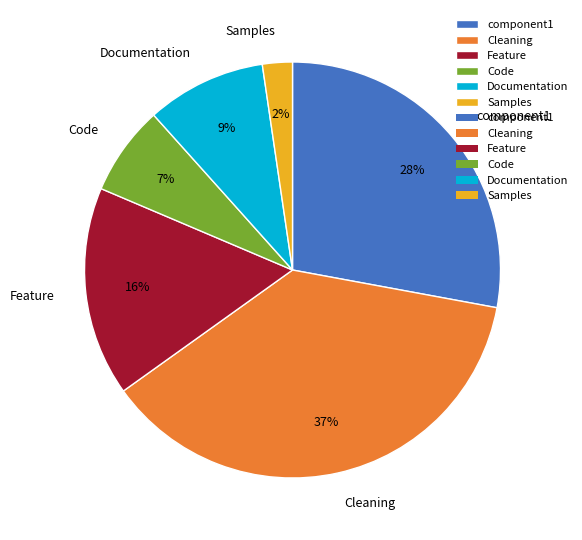

Which slice is the largest?

Cleaning